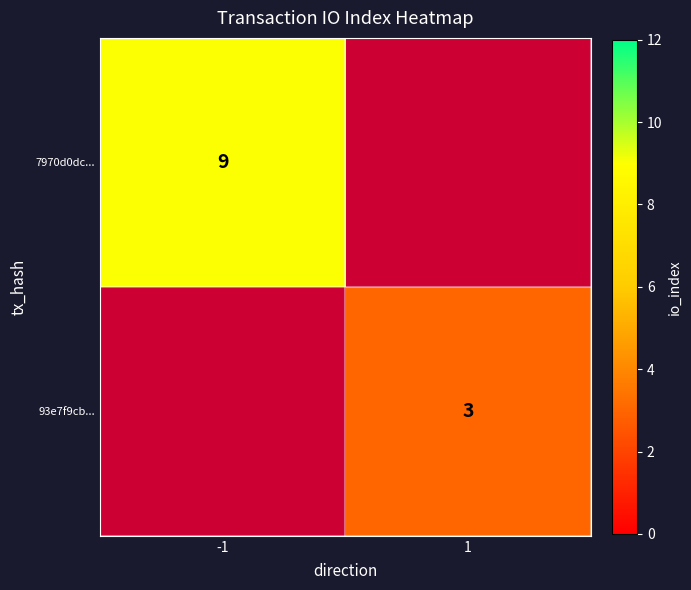

What is the maximum value shown in the chart?

9.0